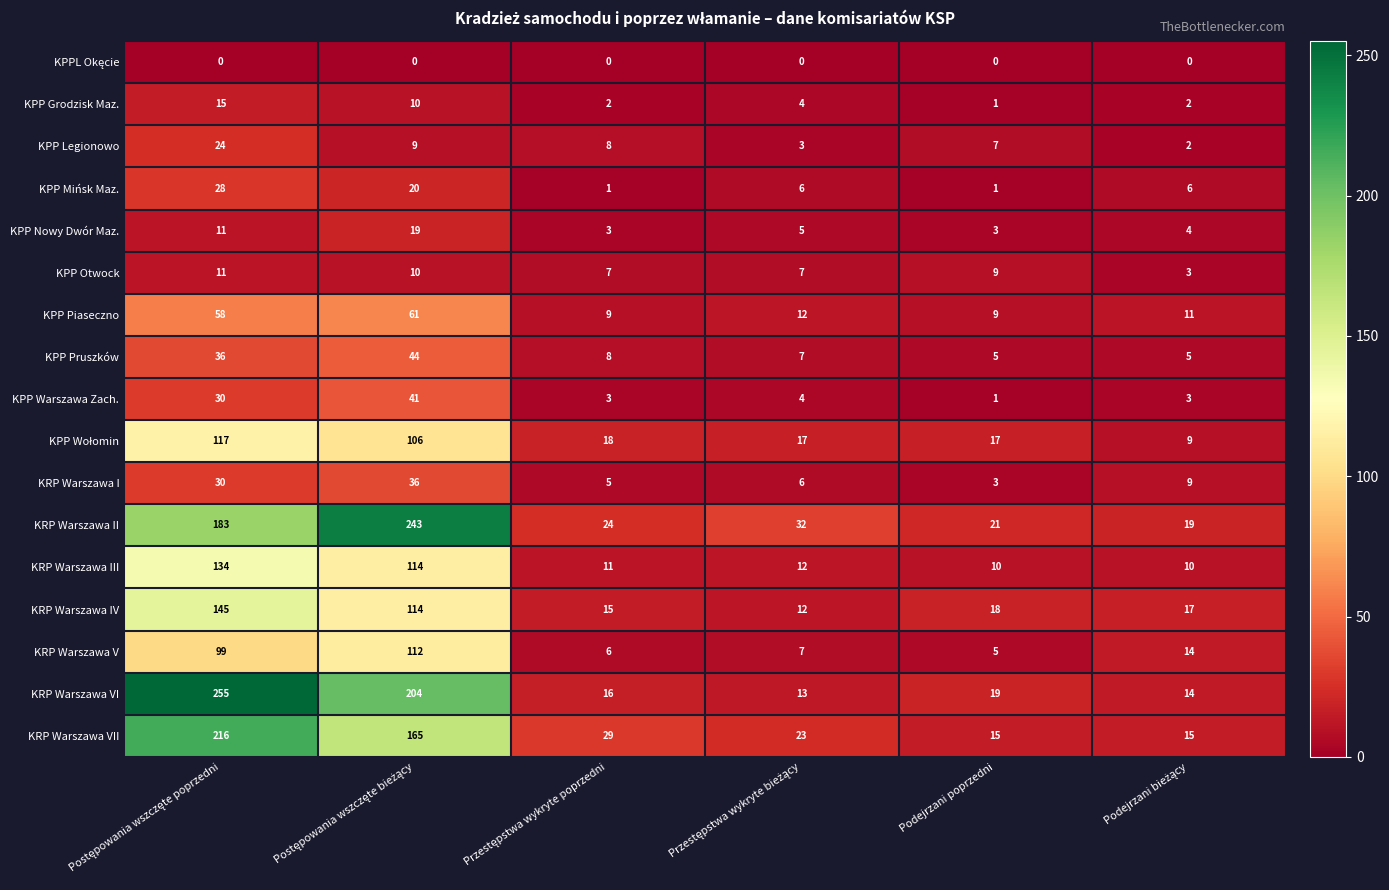

Which series has the largest total across all categories?

KRP Warszawa II